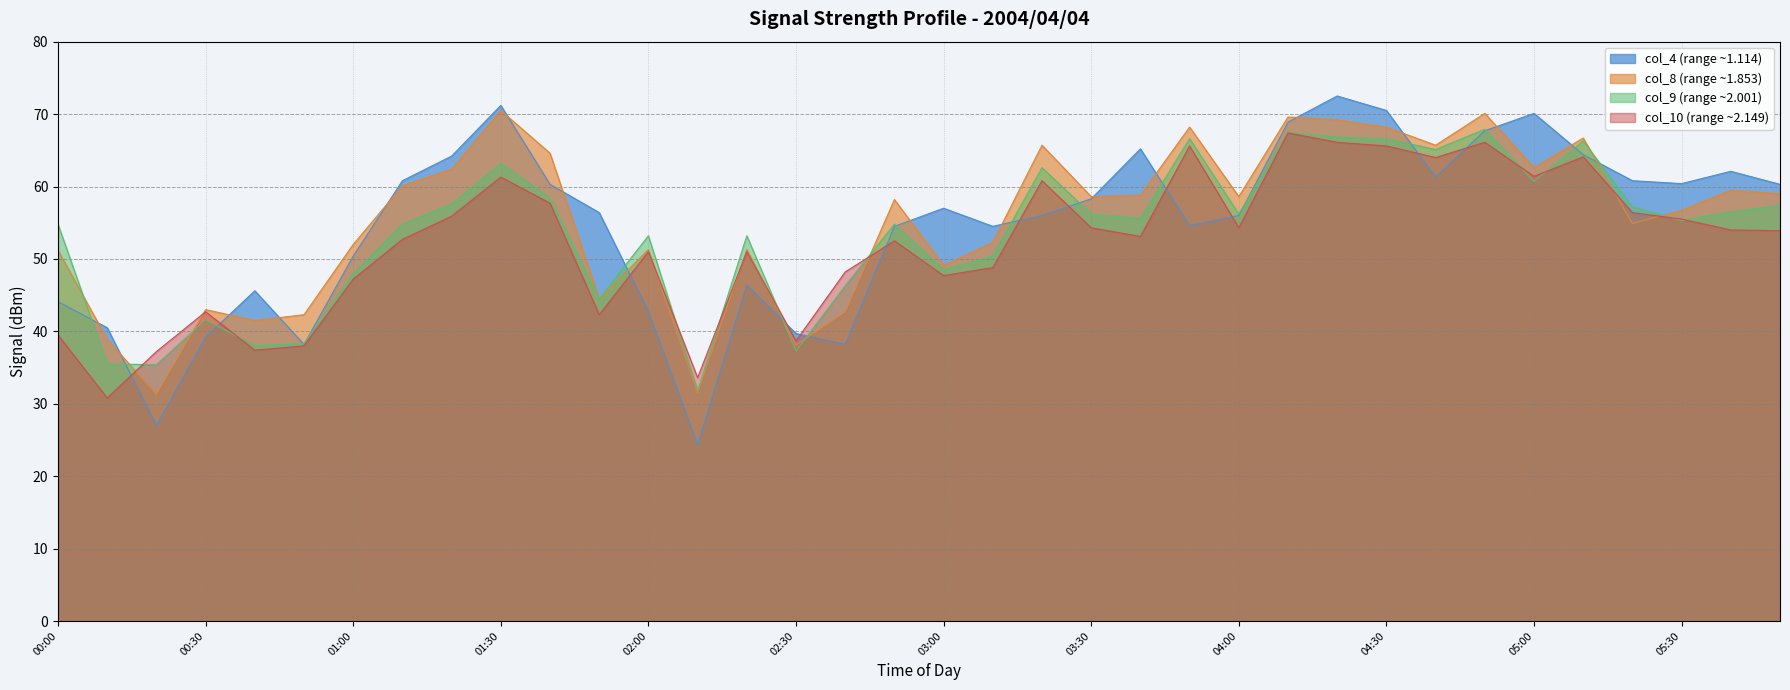

Which has a higher value, 01:50 or 03:40?

03:40